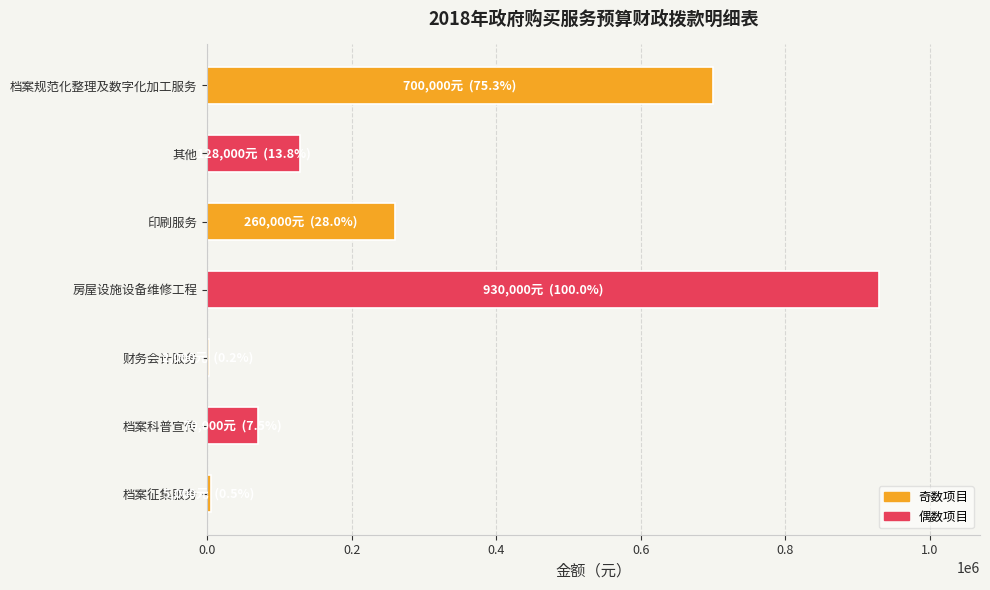

Where is the data nearest to the value 466000?

印刷服务